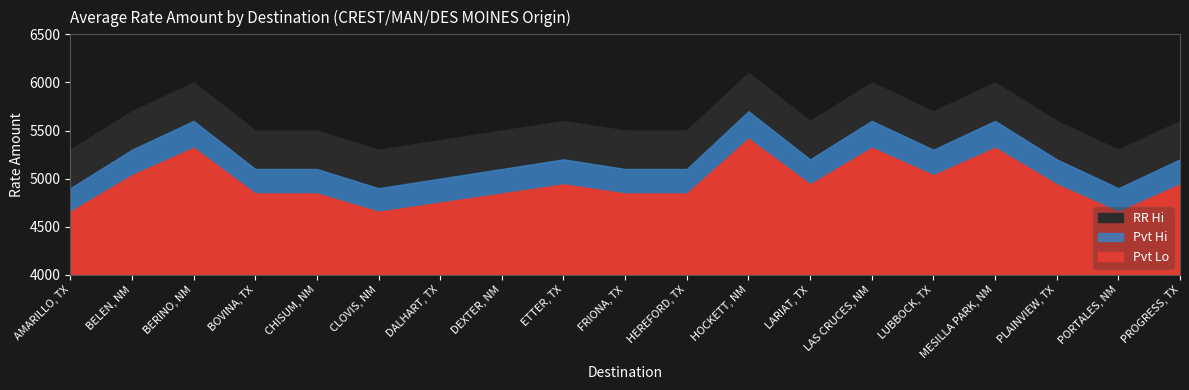

True or false: Pvt Lo and Pvt Hi cross at least once.

False